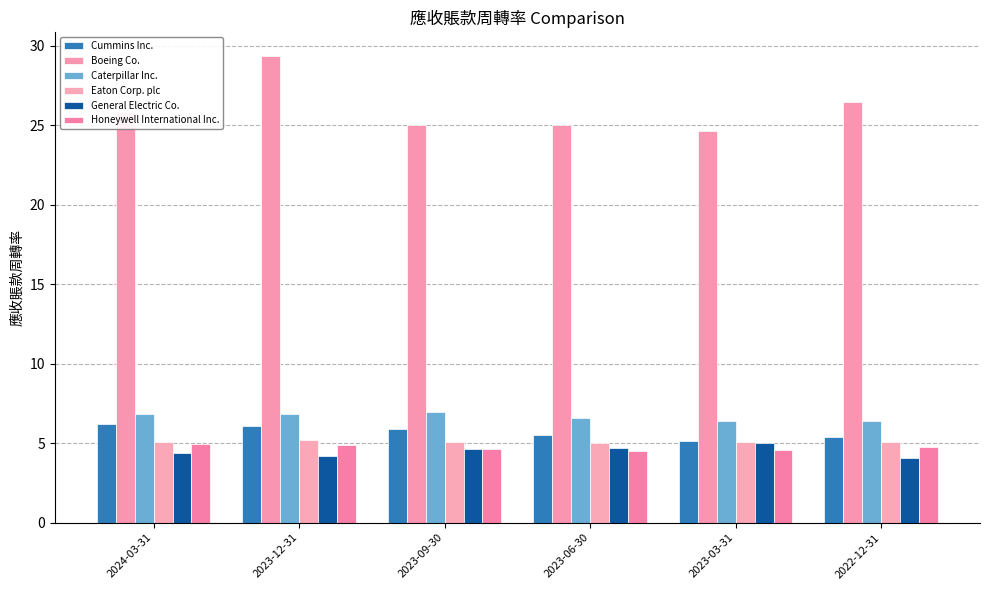

What is the sum of the Honeywell International Inc. values at 2022-12-31 and 2023-12-31?

9.6